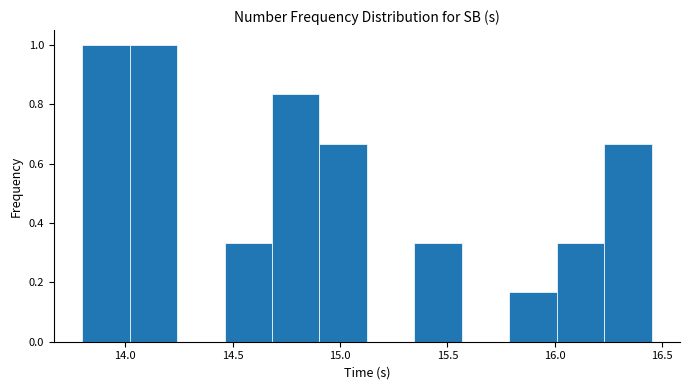

Reading left to right, list every bar in this chart as the range it spans on the x-axis followed by its height. Neither the bar edges nor the heights are printed on the chart, so give them approximately, as read against the axes.

13.80 to 14.00: 1.00
14.00 to 14.25: 1.00
14.25 to 14.45: 0
14.45 to 14.70: 0.34
14.70 to 14.90: 0.84
14.90 to 15.15: 0.66
15.15 to 15.35: 0
15.35 to 15.55: 0.34
15.55 to 15.80: 0
15.80 to 16.00: 0.16
16.00 to 16.25: 0.34
16.25 to 16.45: 0.66